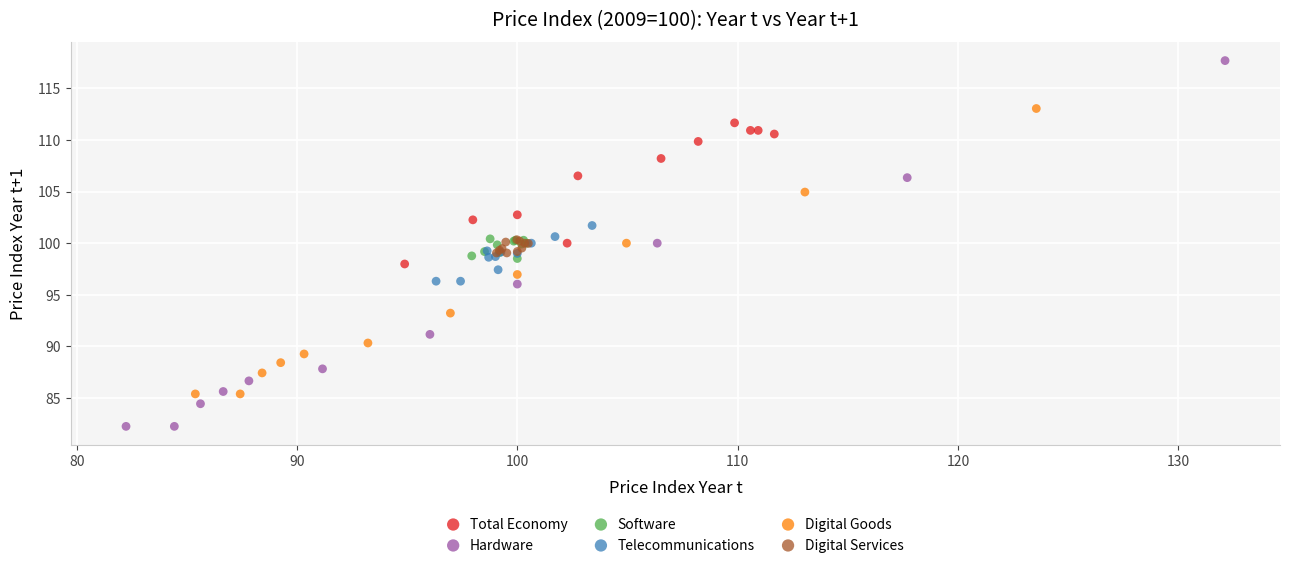

Which series reaches the minimum Y coordinate?

Hardware